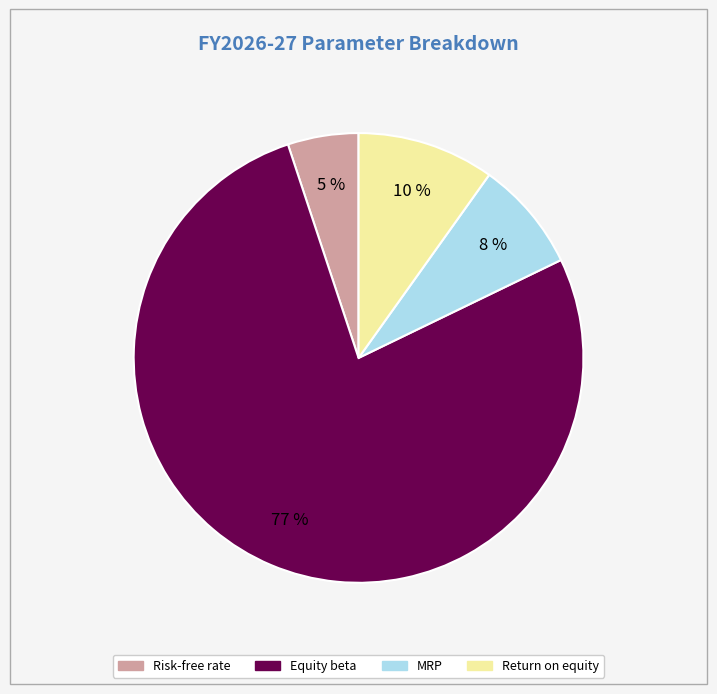

Which category has the biggest portion of the pie?

Equity beta